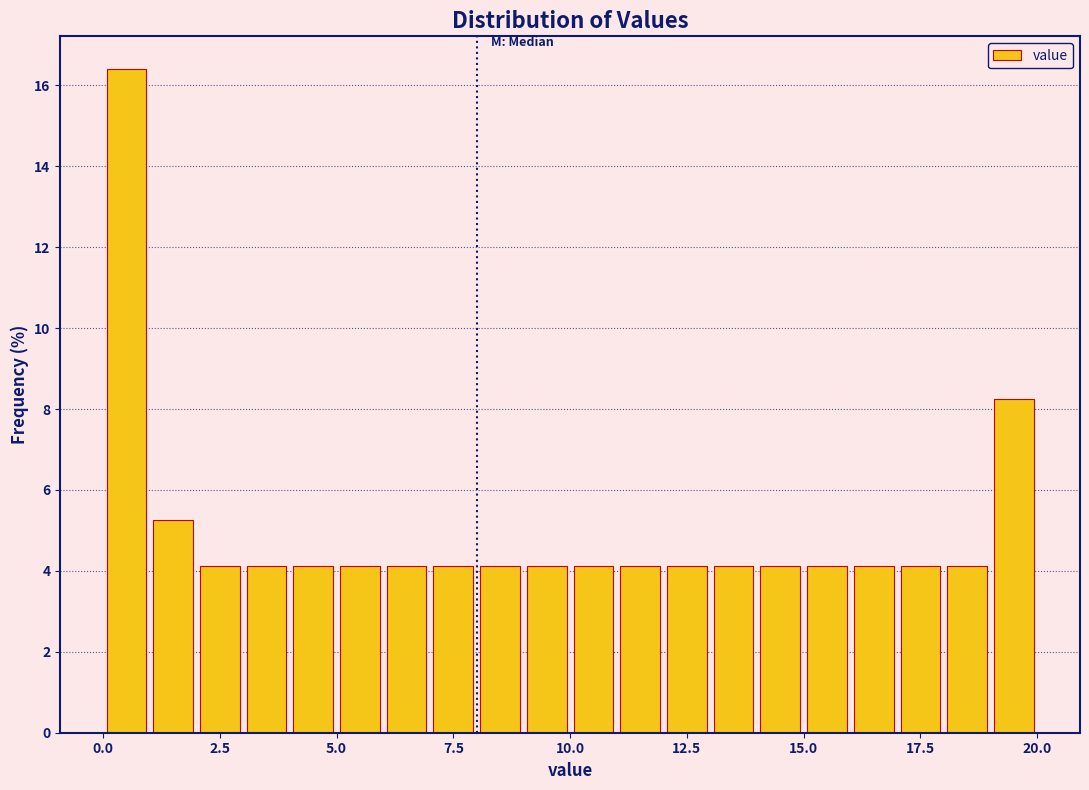

Around what value on the x-axis is the tallest bar? Give the approximate position of its centre, as read against the axis.

0.5